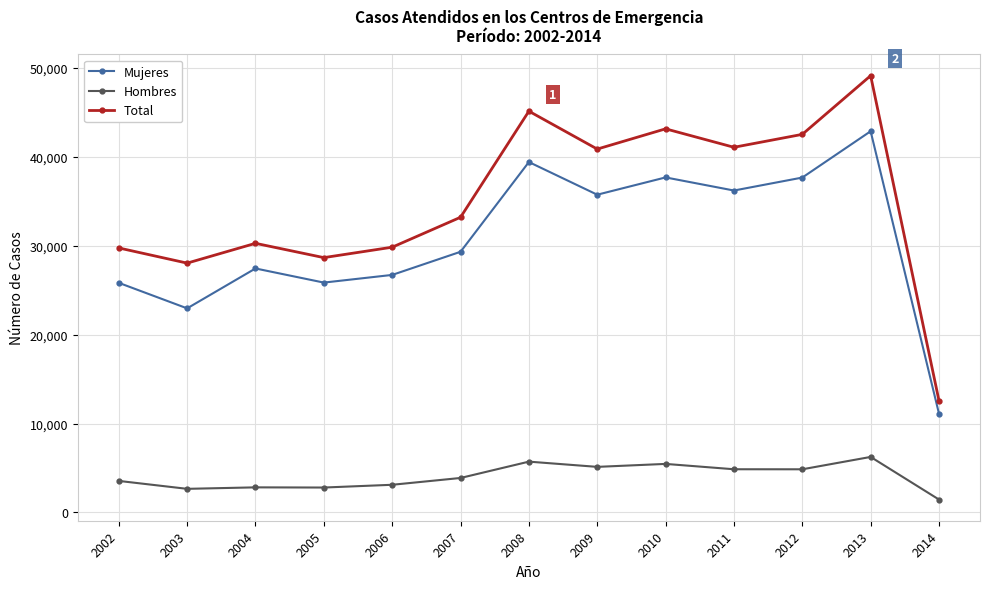

The value of Mujeres at 2005 is 17445. True or false?

False